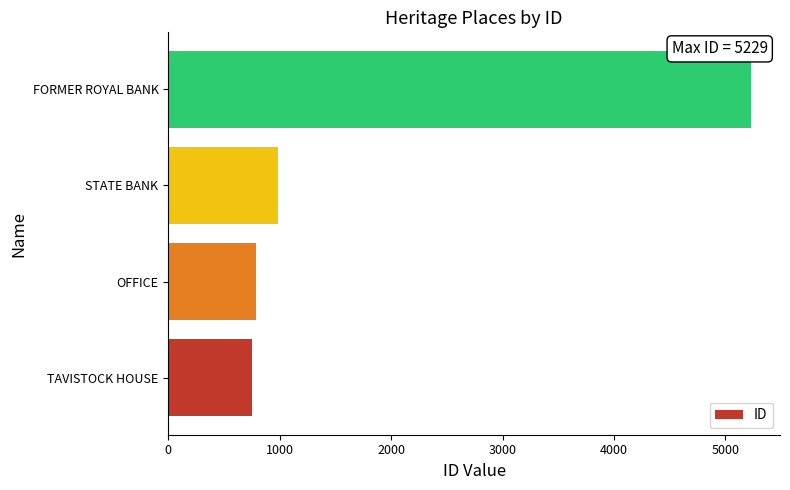

What is the greatest value displayed?

5229